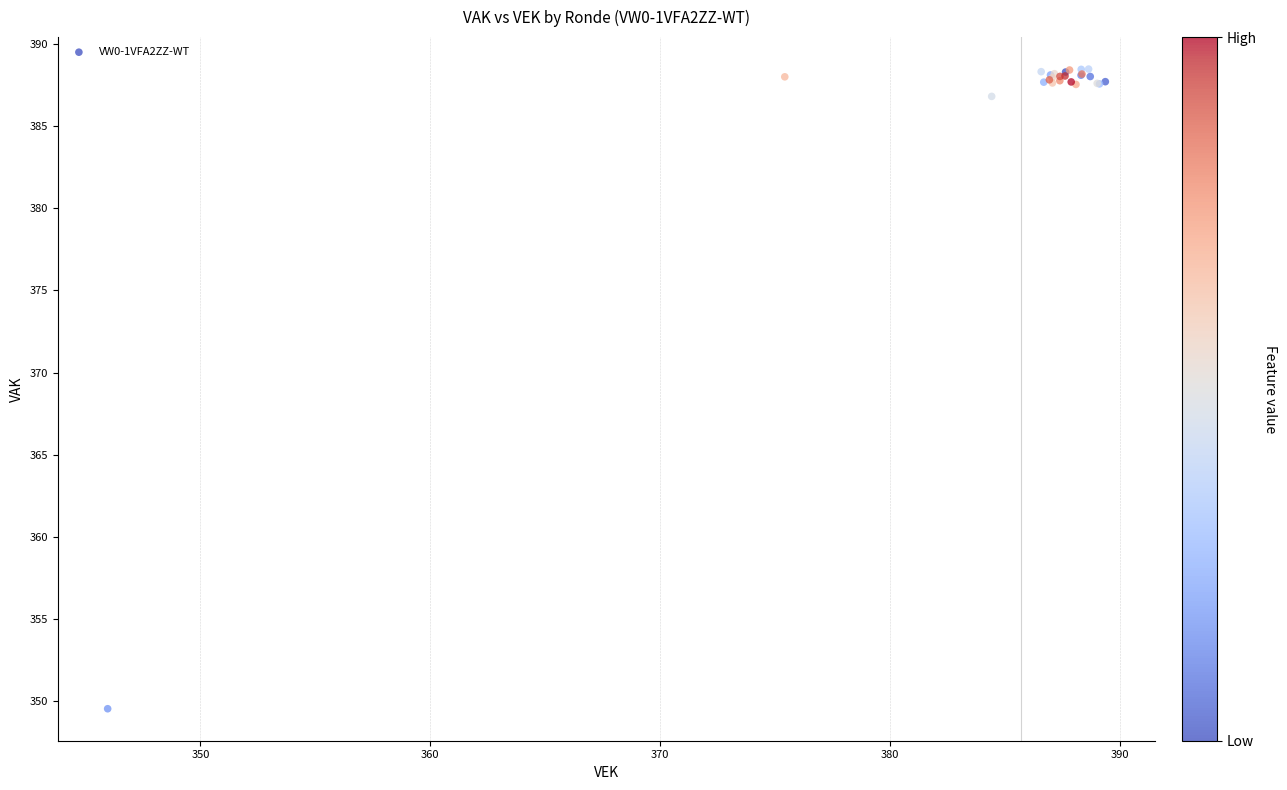

What Y value in the scatter plot is closest to 369?

386.8